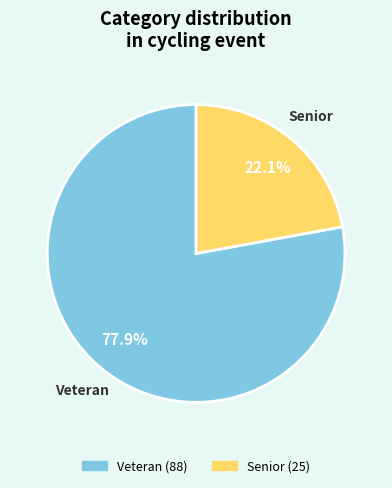

Which category has the biggest portion of the pie?

Veteran